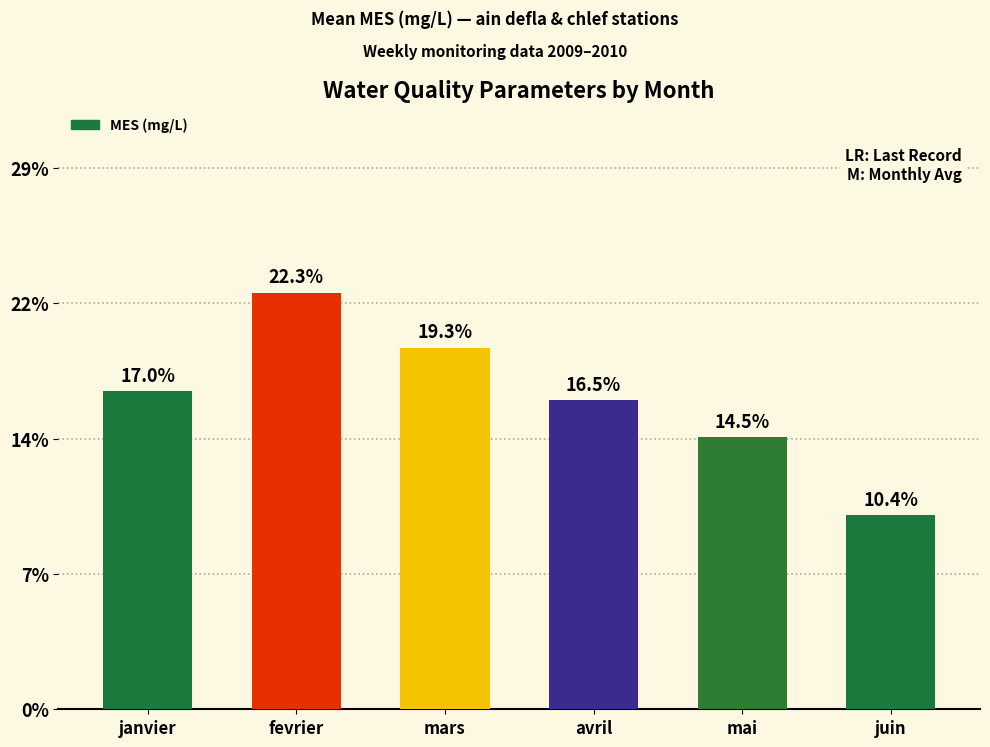

Does the chart contain any negative values?

No